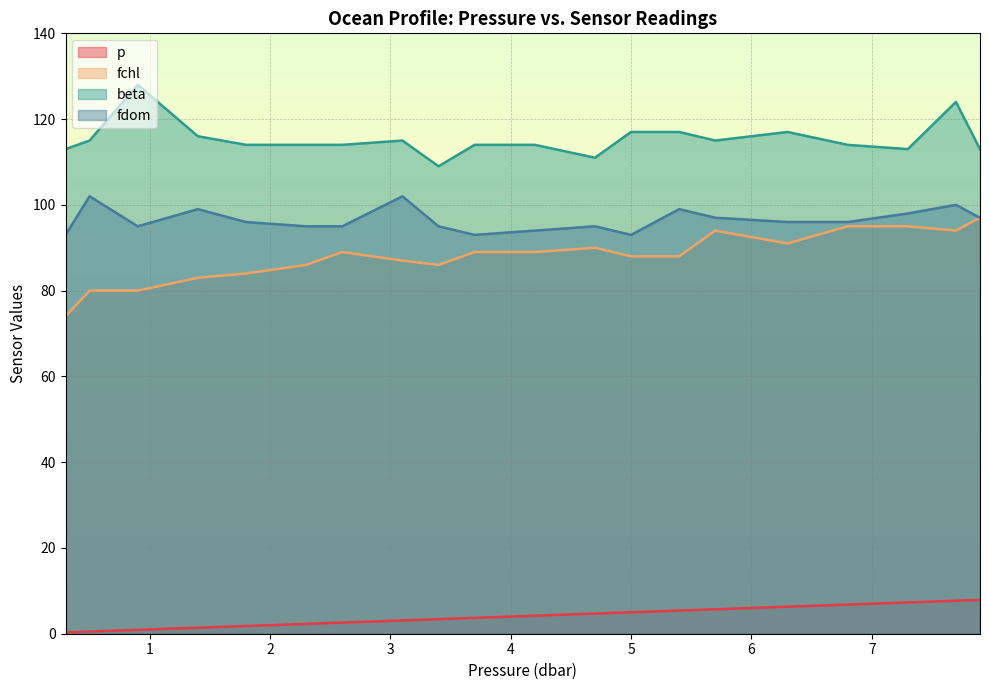

Does the chart display data point markers on the line(s)?

No